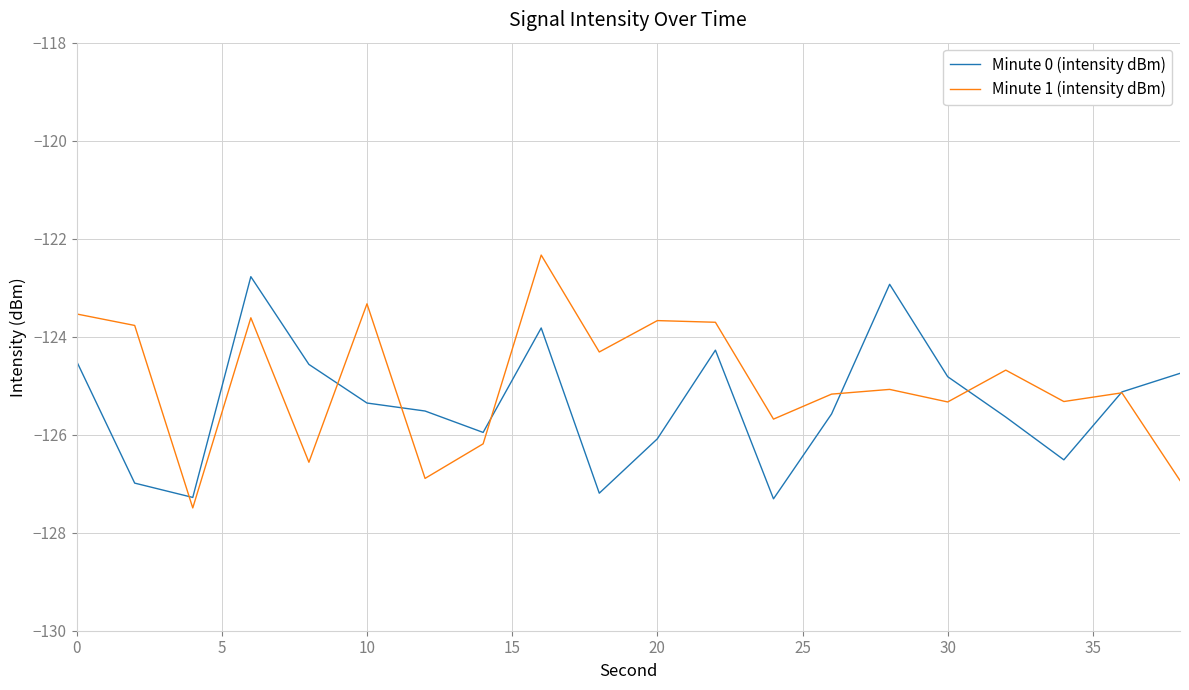

What is the minimum value for Minute 0 (intensity dBm)?

-127.3